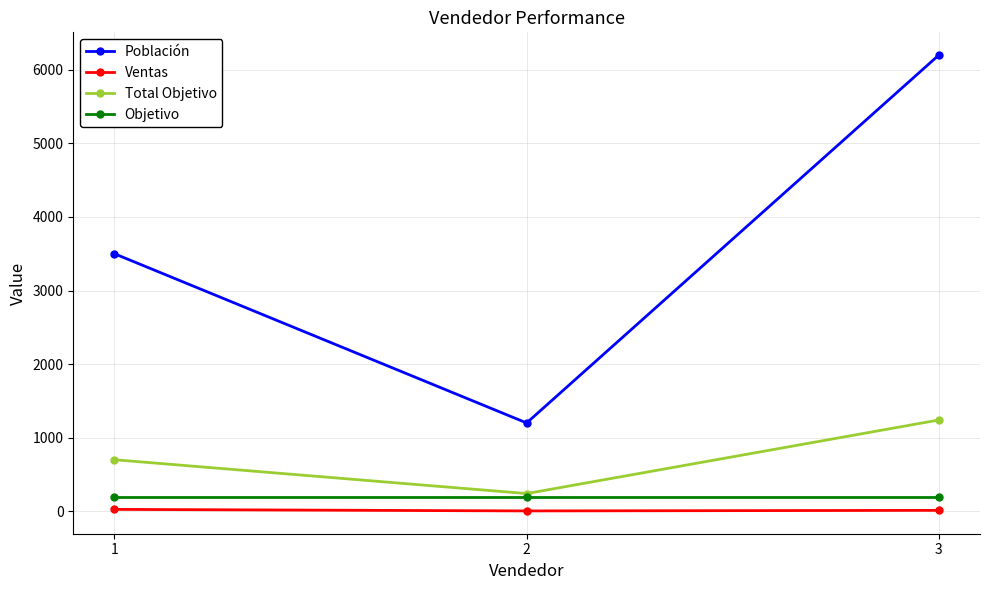

What is the sum of the Total Objetivo values at 1 and 2?

940